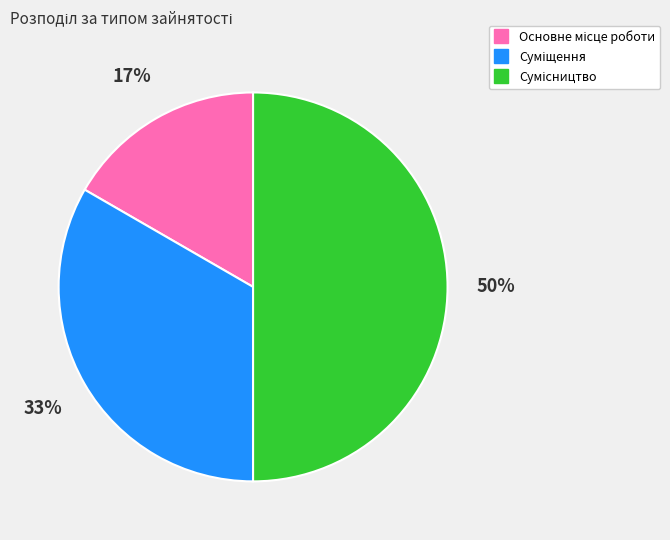

How many slices are in this pie chart?

3